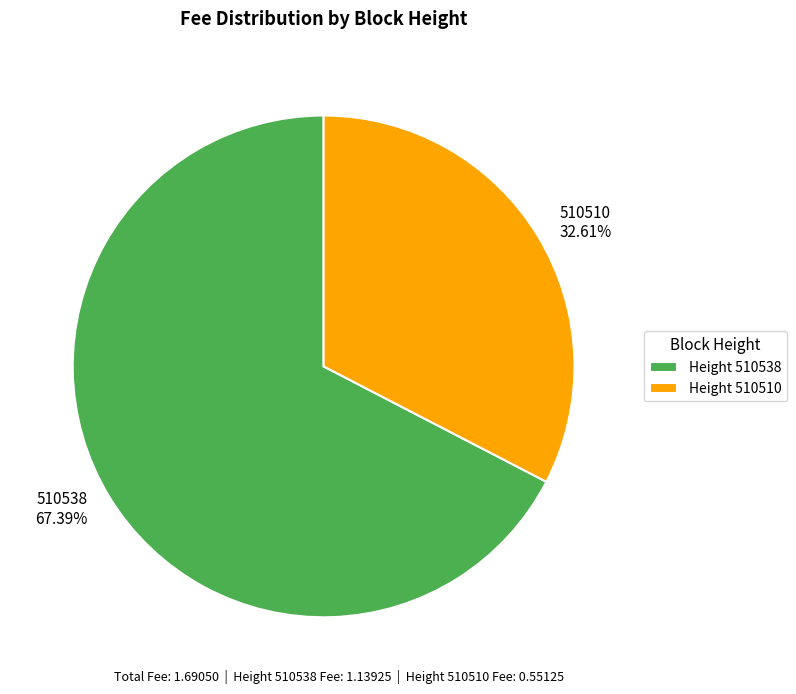

Is there a majority slice in this chart?

Yes